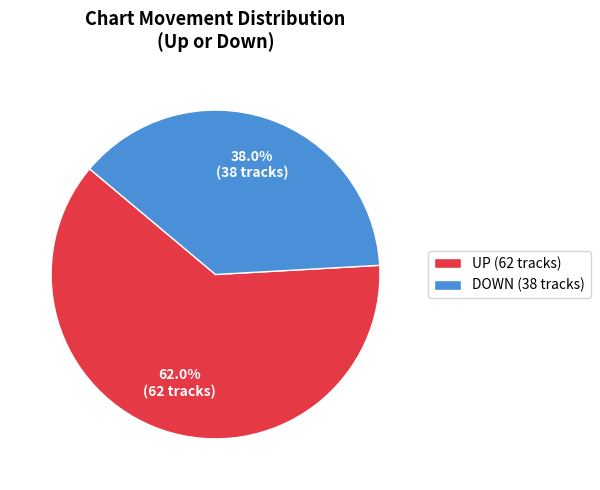

What is the largest slice in the pie chart?

UP (62 tracks)